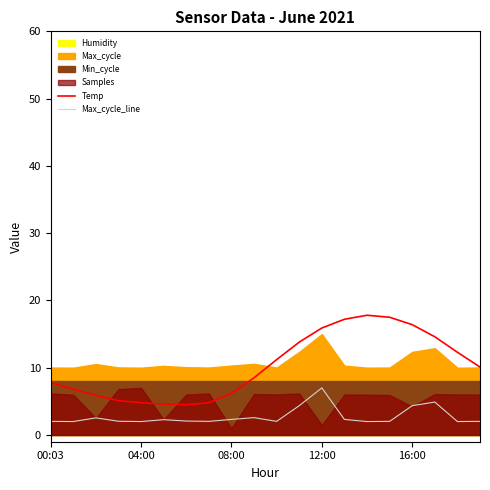

The Temp series shows 5.4 at 00:03. True or false?

False